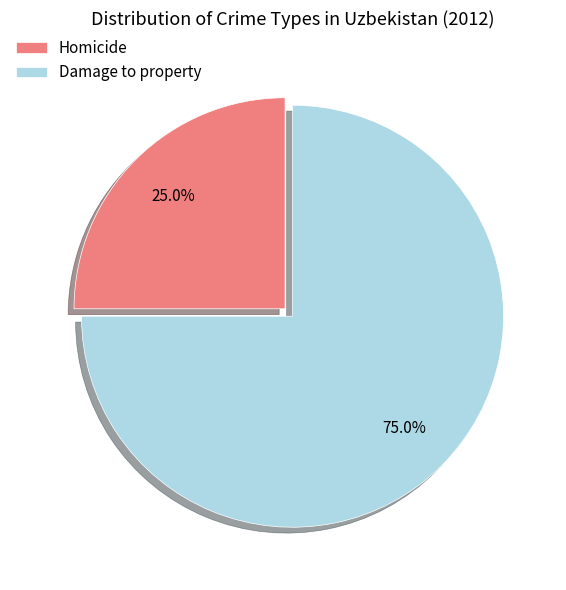

Between Homicide and Damage to property, which is larger?

Damage to property